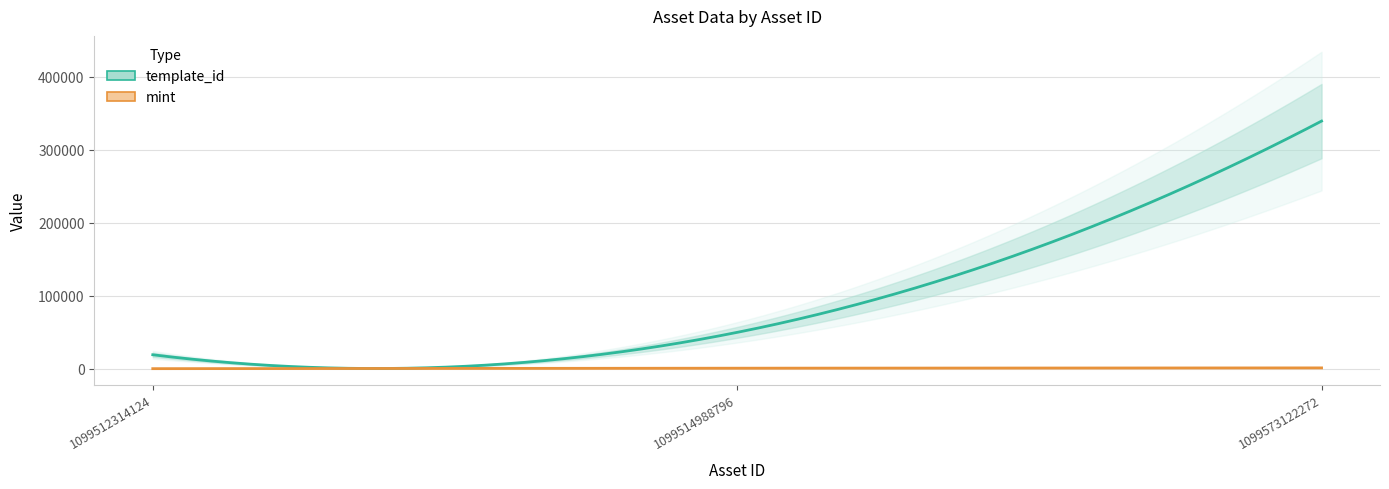

Is it true that mint equals 1191 at 1099573122272?

True